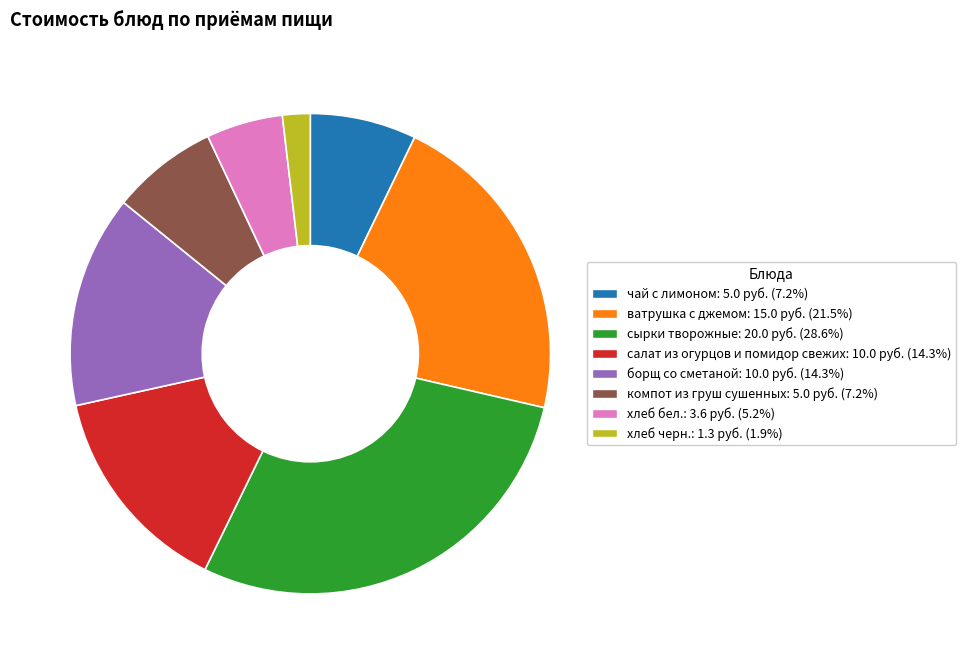

Count the number of slices in the pie.

8